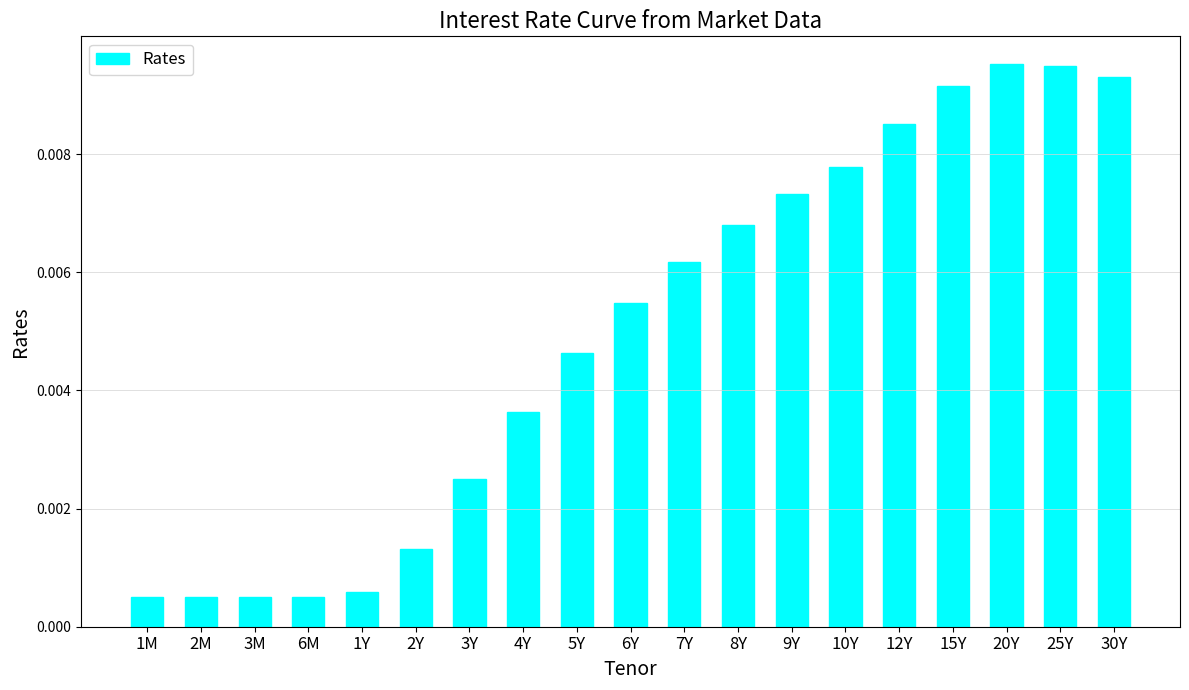

What is the label of the 18th bar from the right?

2M